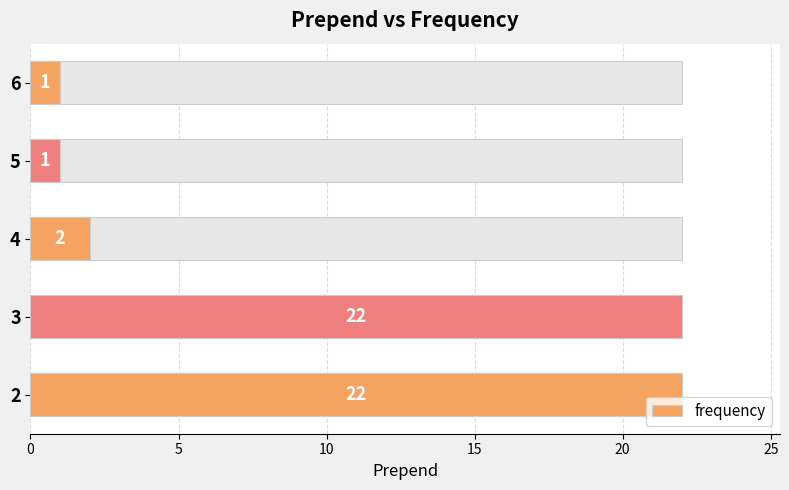

Between 5 and 3, which is larger?

3